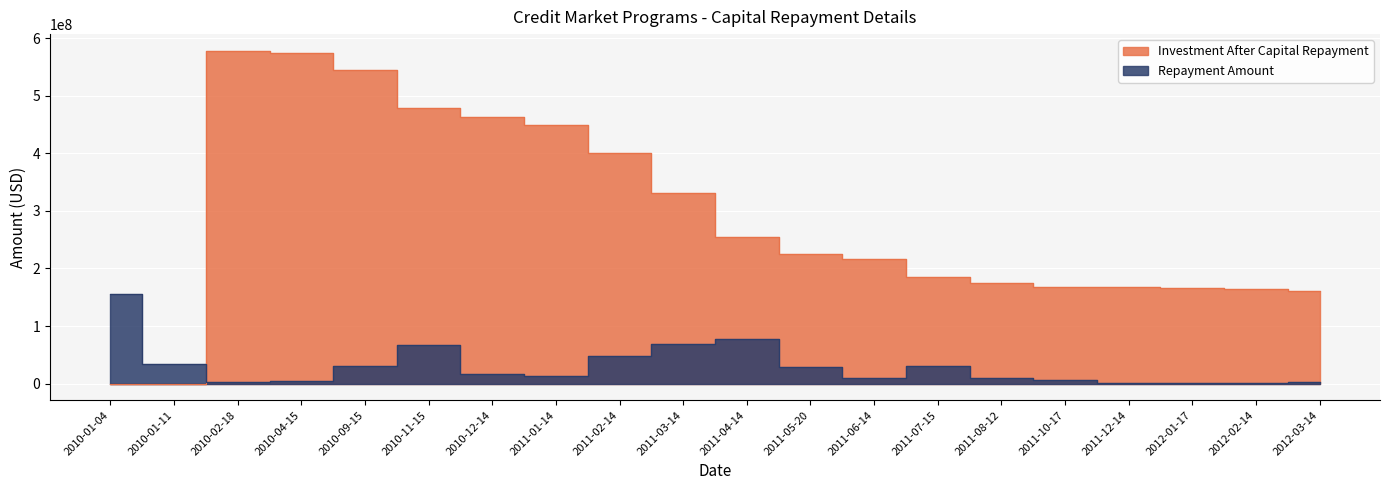

True or false: Repayment Amount and Investment After Capital Repayment cross at least once.

True